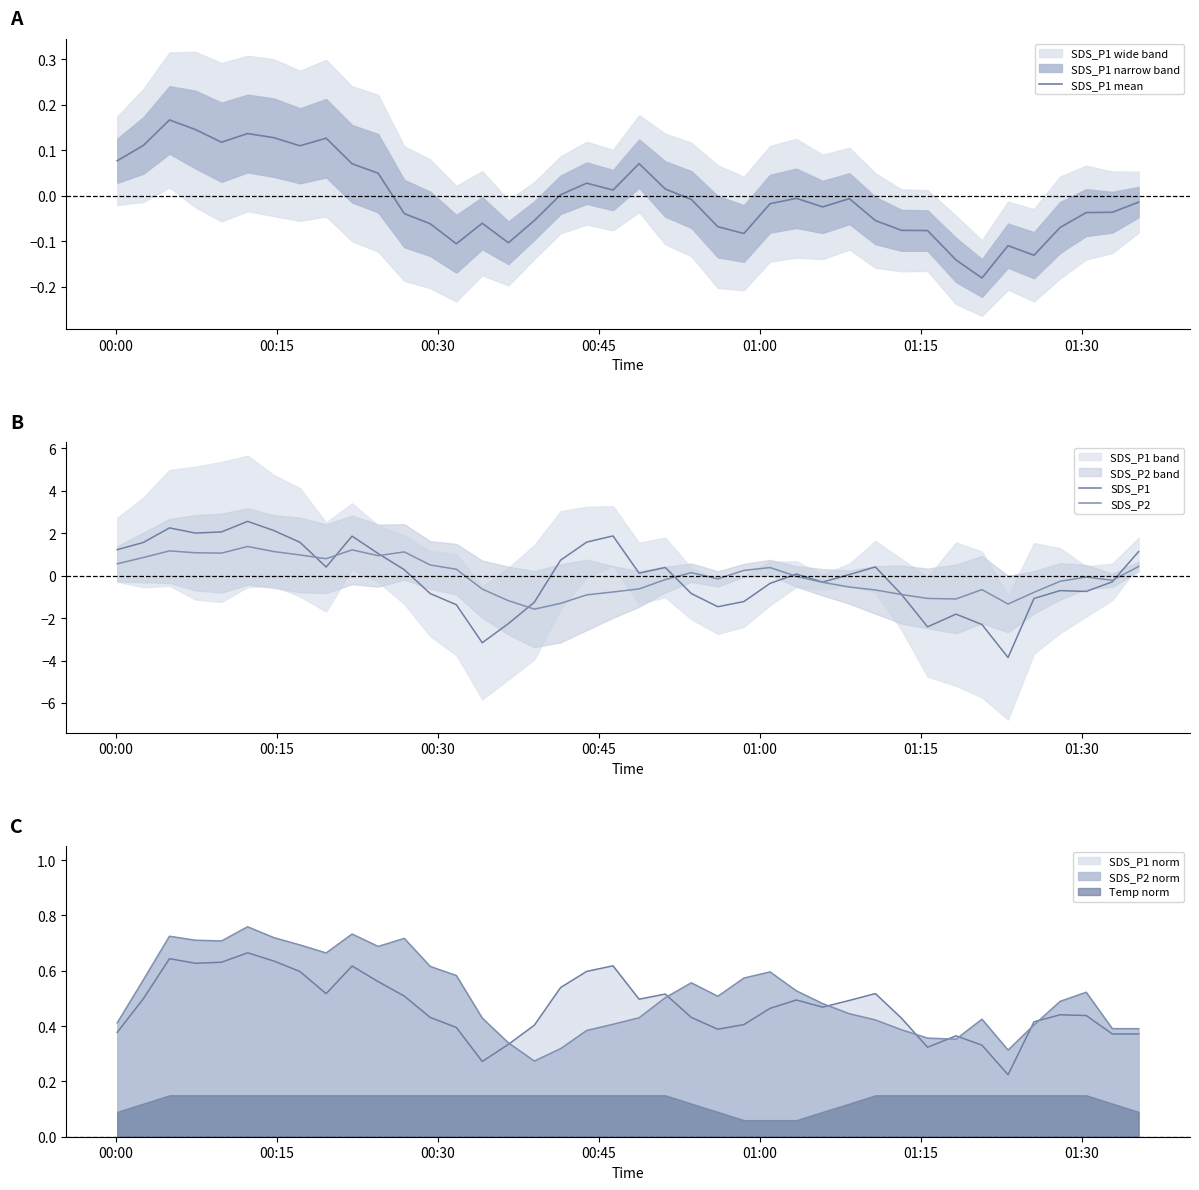

What is the minimum value for SDS_P1?

-3.9